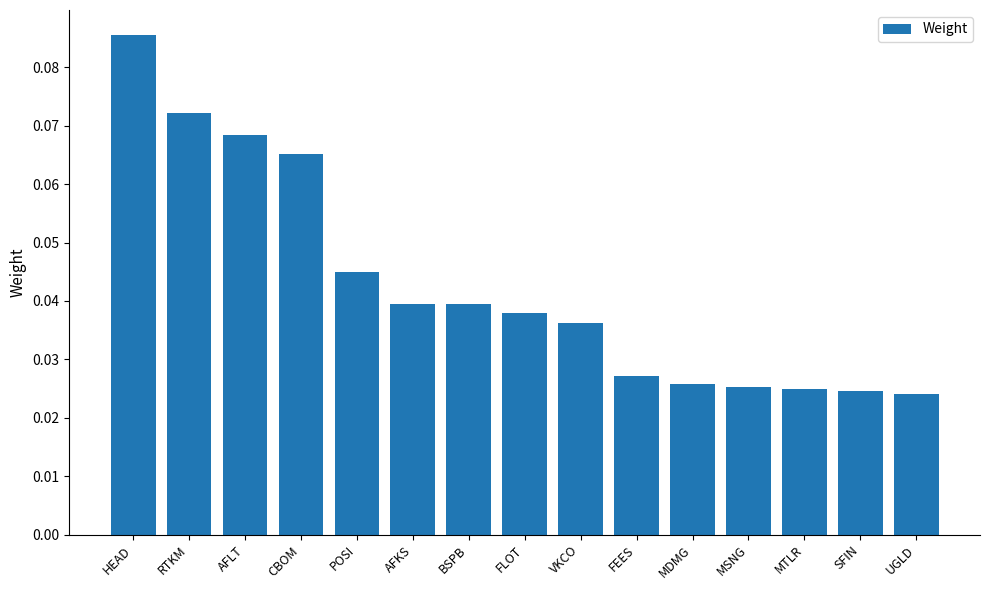

Count the values in the range 0 to 1.

15